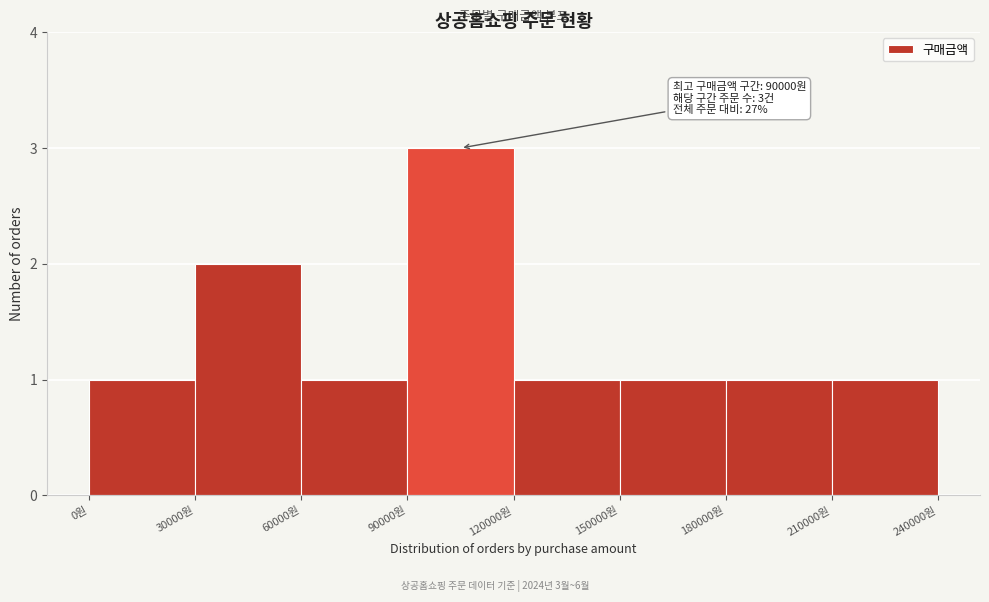

Which range on the x-axis has the tallest bar?

90000 to 120000